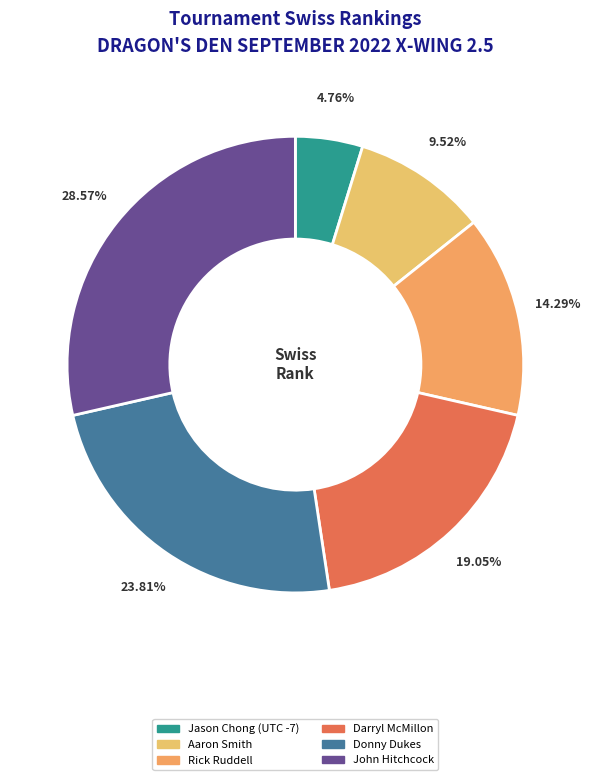

Combined, what portion of the pie is John Hitchcock and Donny Dukes?

52.4%